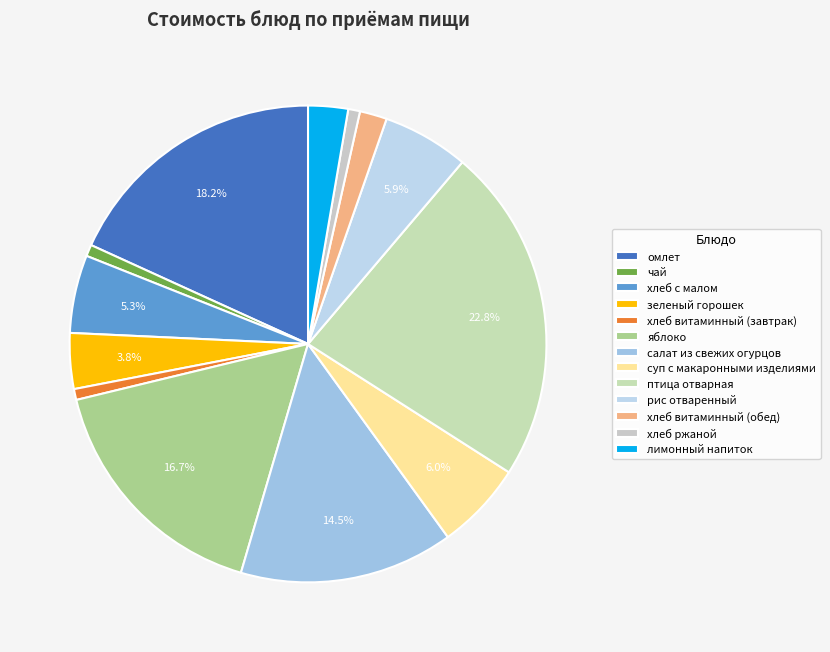

The зеленый горошек slice represents 4% of the pie. True or false?

True